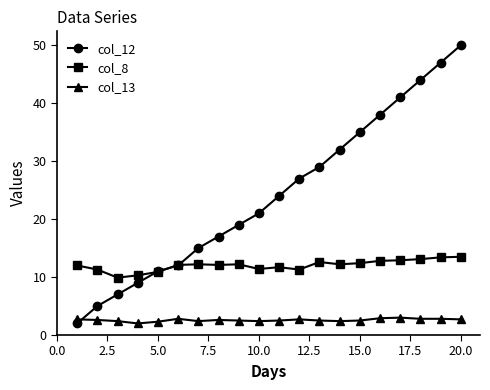

What is the value of the col_8 point at the 16th from the left?

12.8